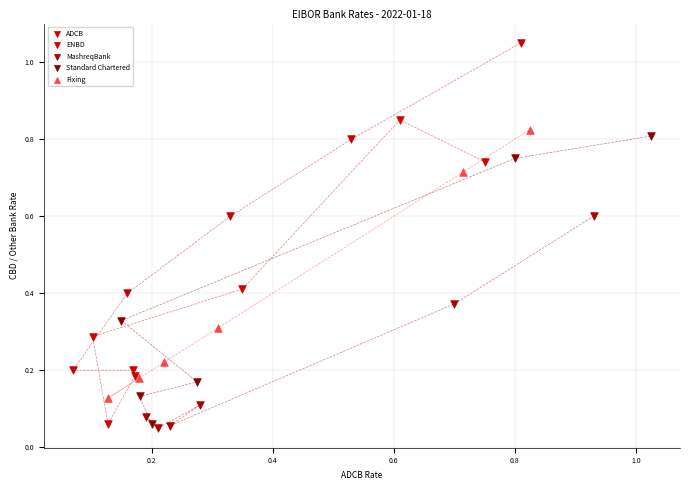

Which series reaches the minimum Y coordinate?

MashreqBank